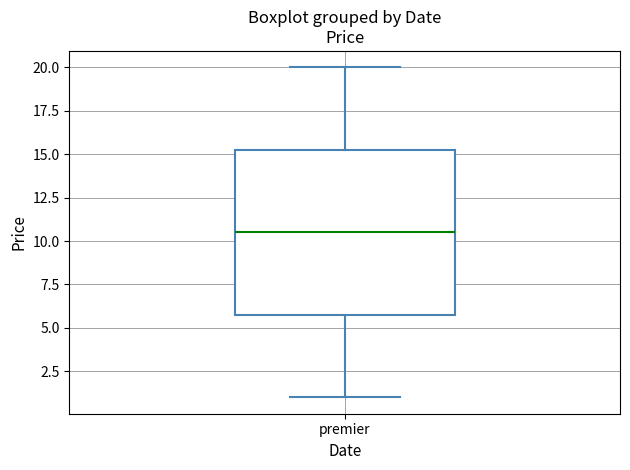

Where does the upper whisker of the box for premier end on the y-axis? The values are not printed on the chart, so give them approximately, as read against the axis.

20.0